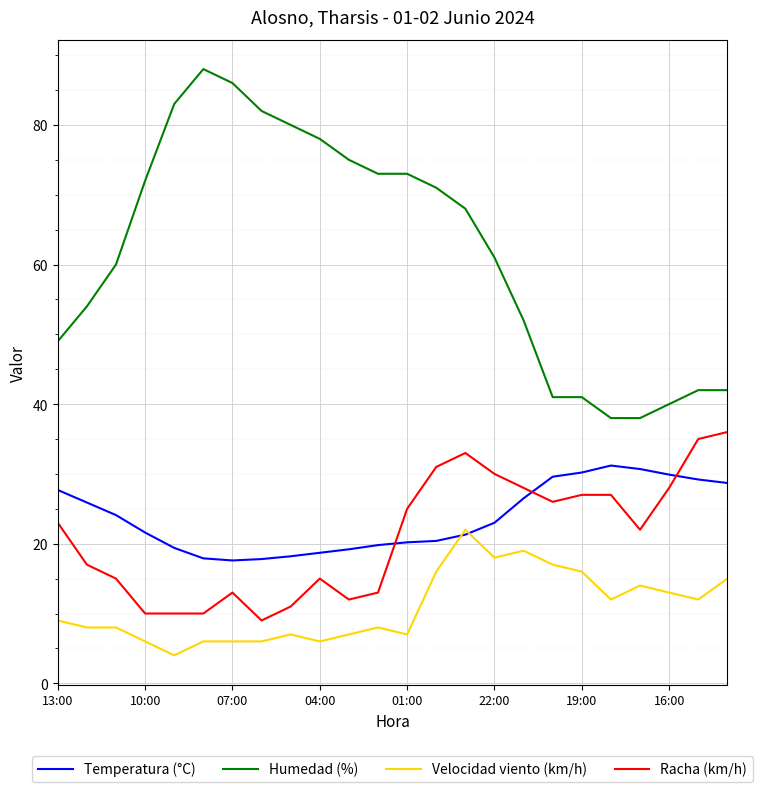

How many lines are shown in the chart?

4